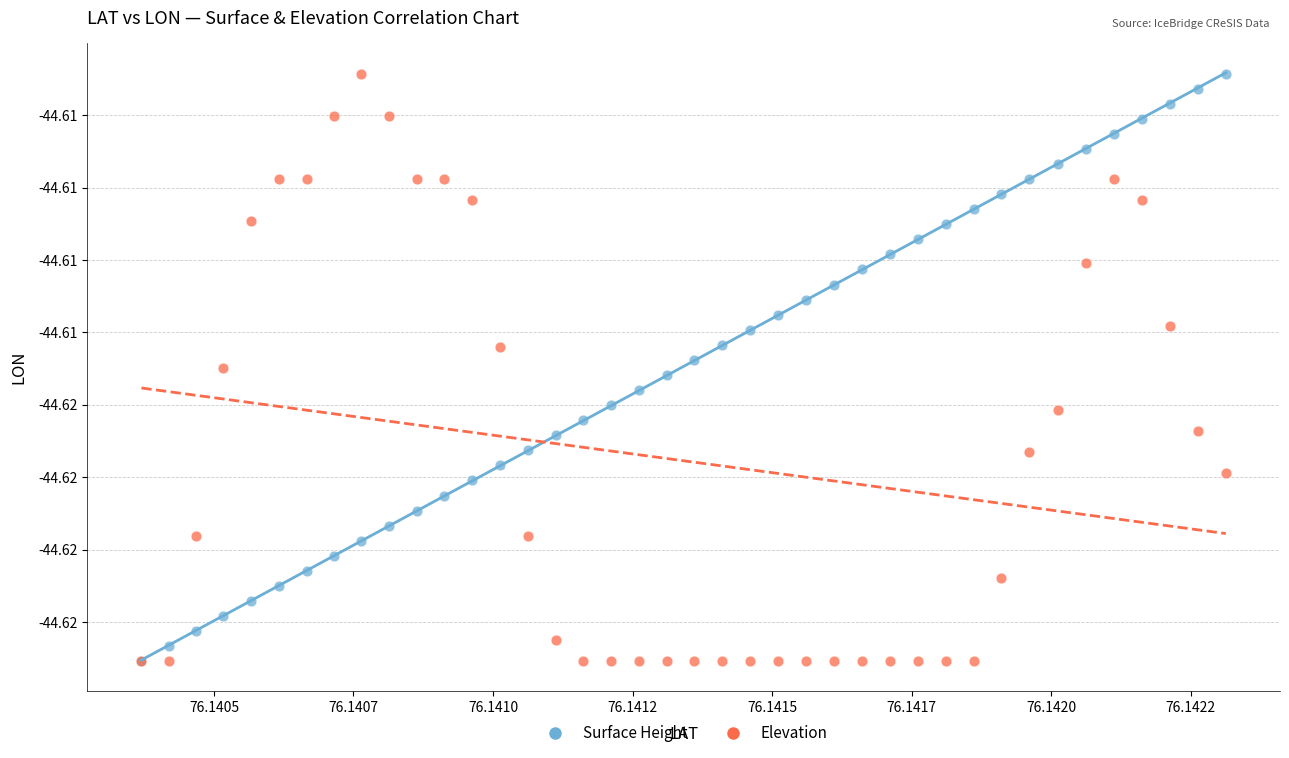

What are all the series names shown in the legend?

Surface Height, Elevation